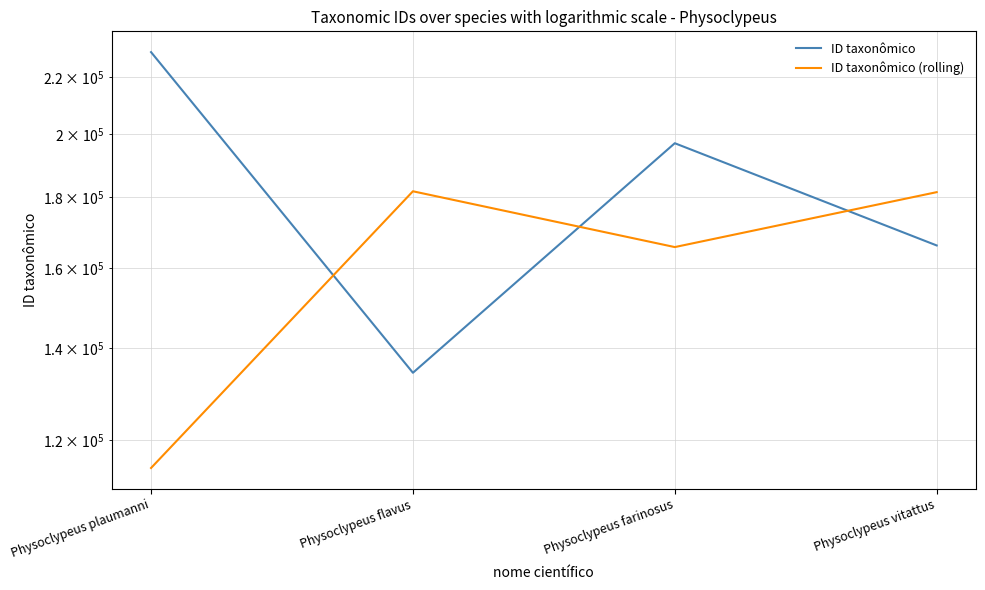

List the series in order of their overall mean, lowest first.

ID taxonômico (rolling), ID taxonômico